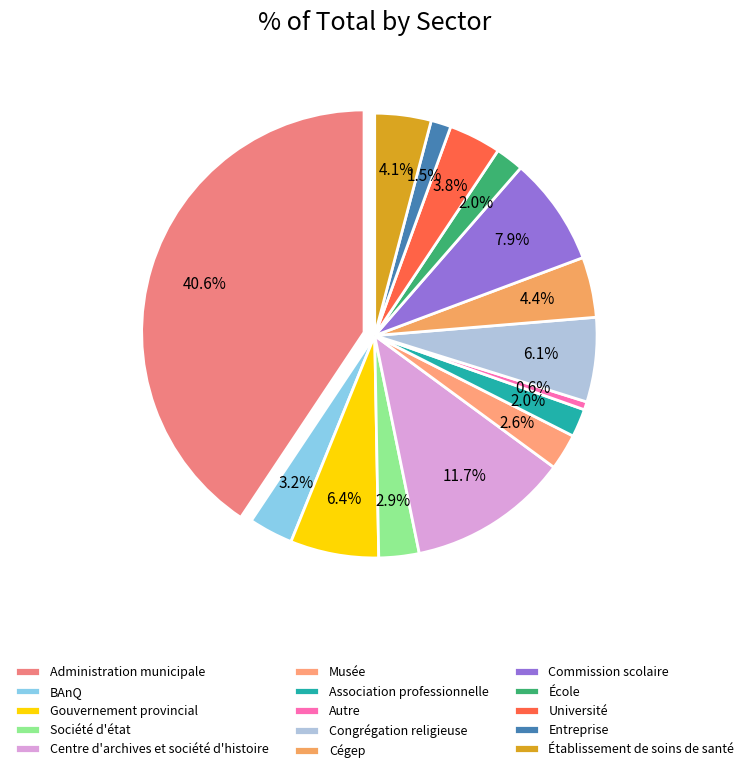

Does Établissement de soins de santé account for over 50% of the chart?

No